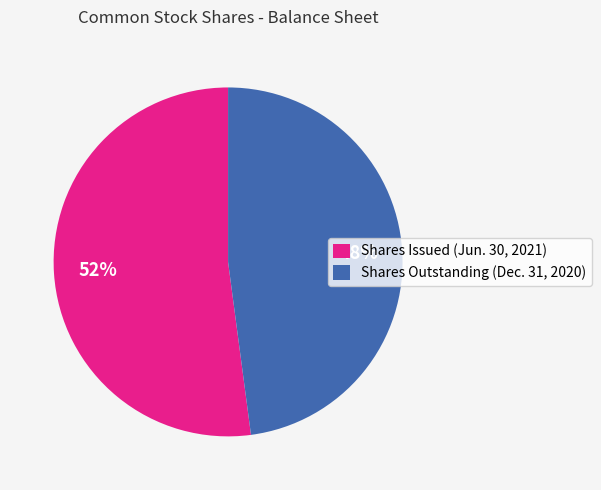

Does any single category account for the majority?

Yes